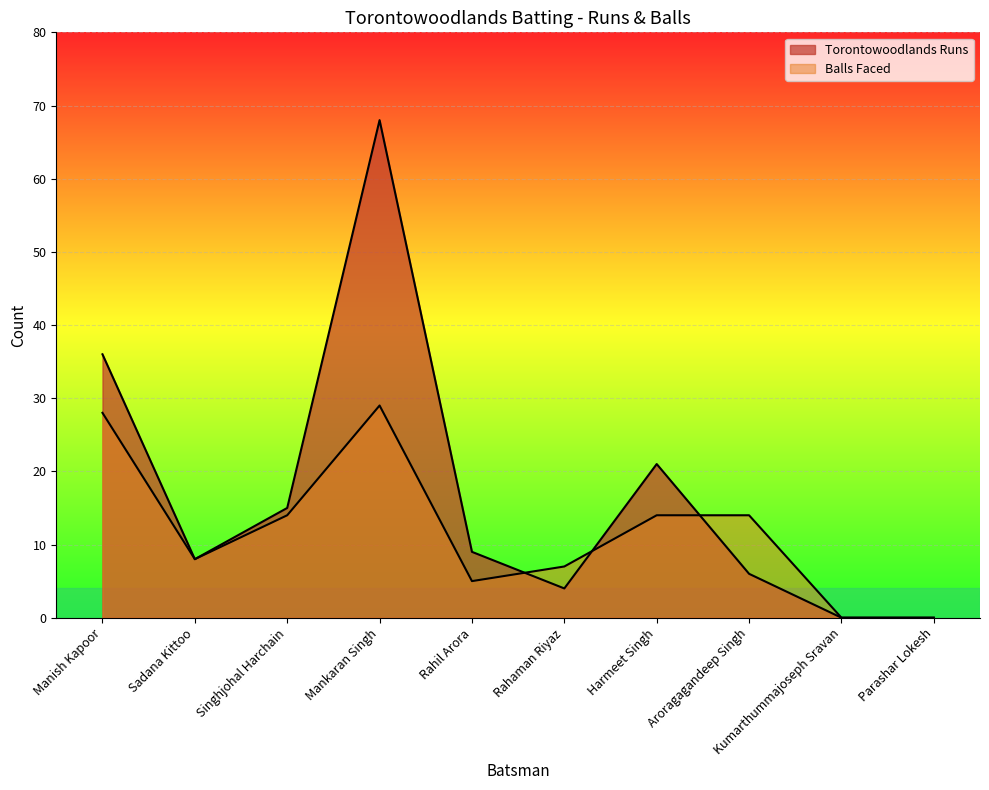

How many data points in Torontowoodlands Runs are less than 9?

5